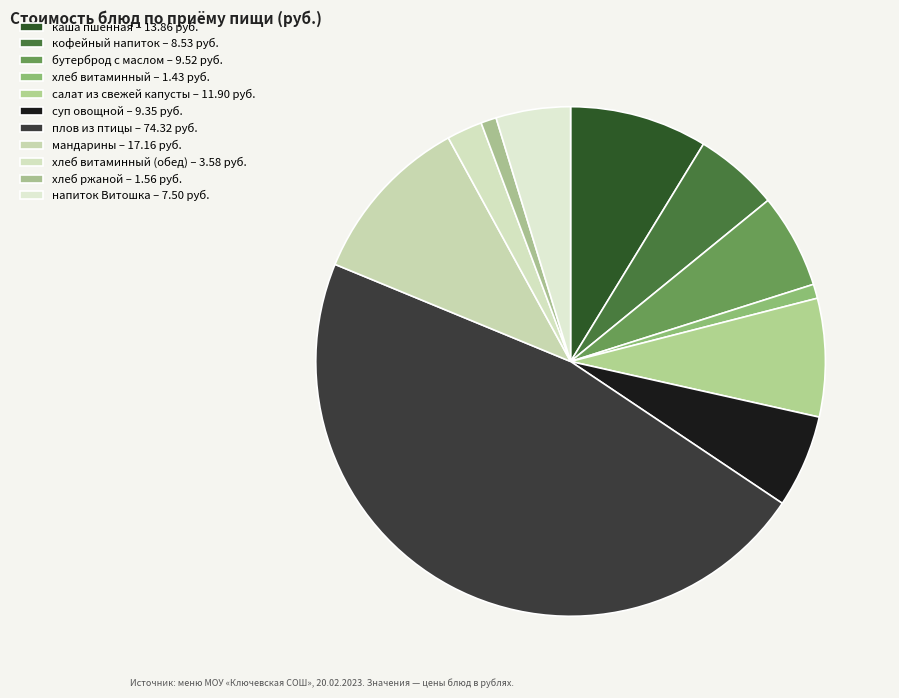

Count the number of slices in the pie.

11